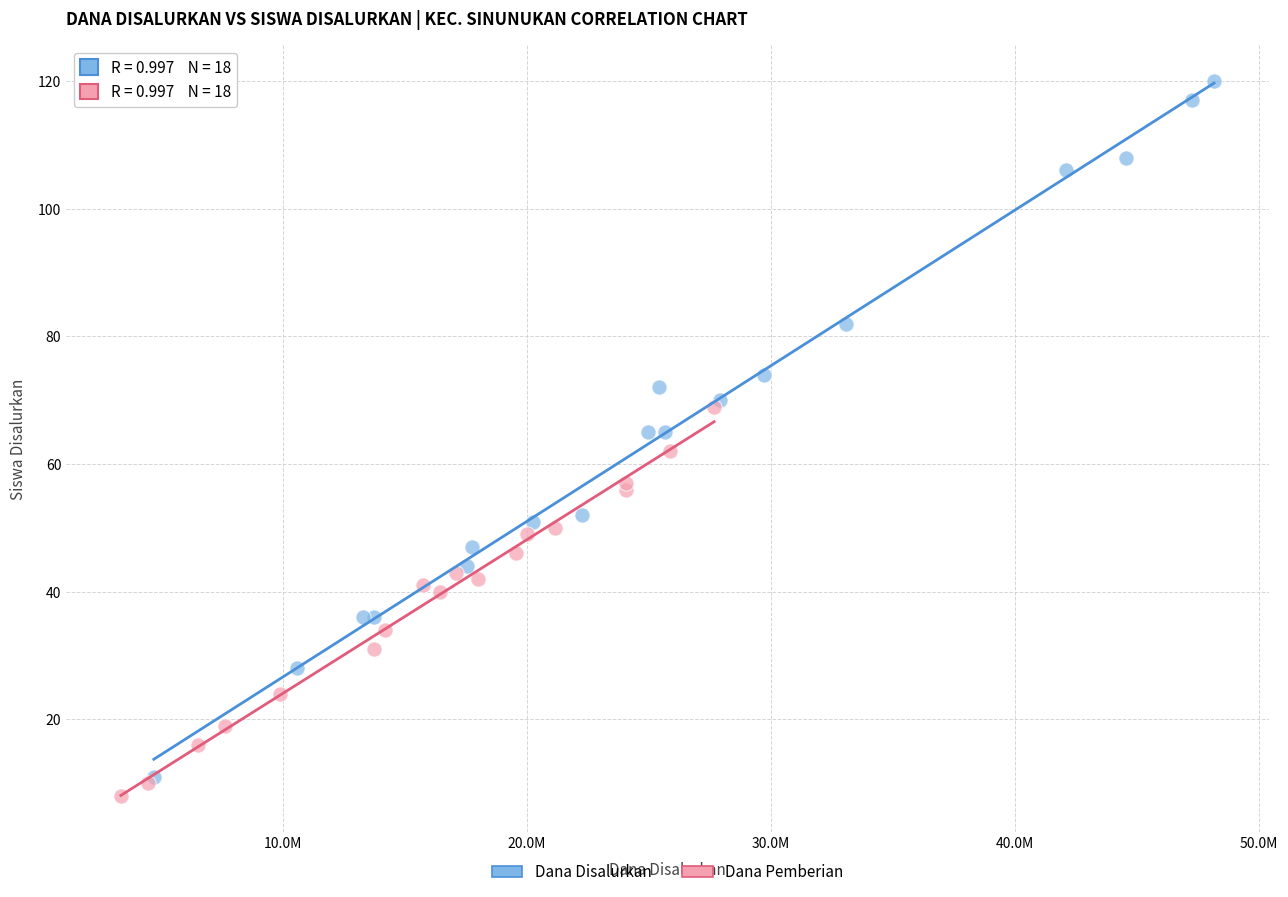

Which series reaches the maximum Y coordinate?

Dana Disalurkan